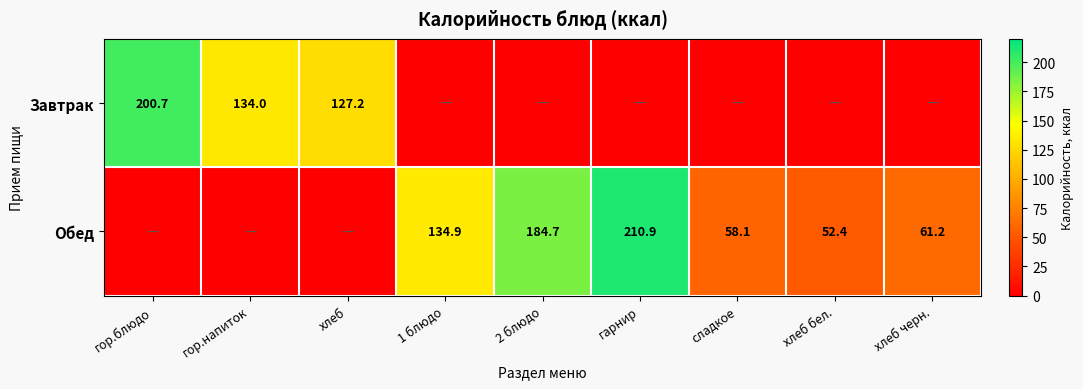

Is it true that Обед equals 184.7 at 2 блюдо?

True